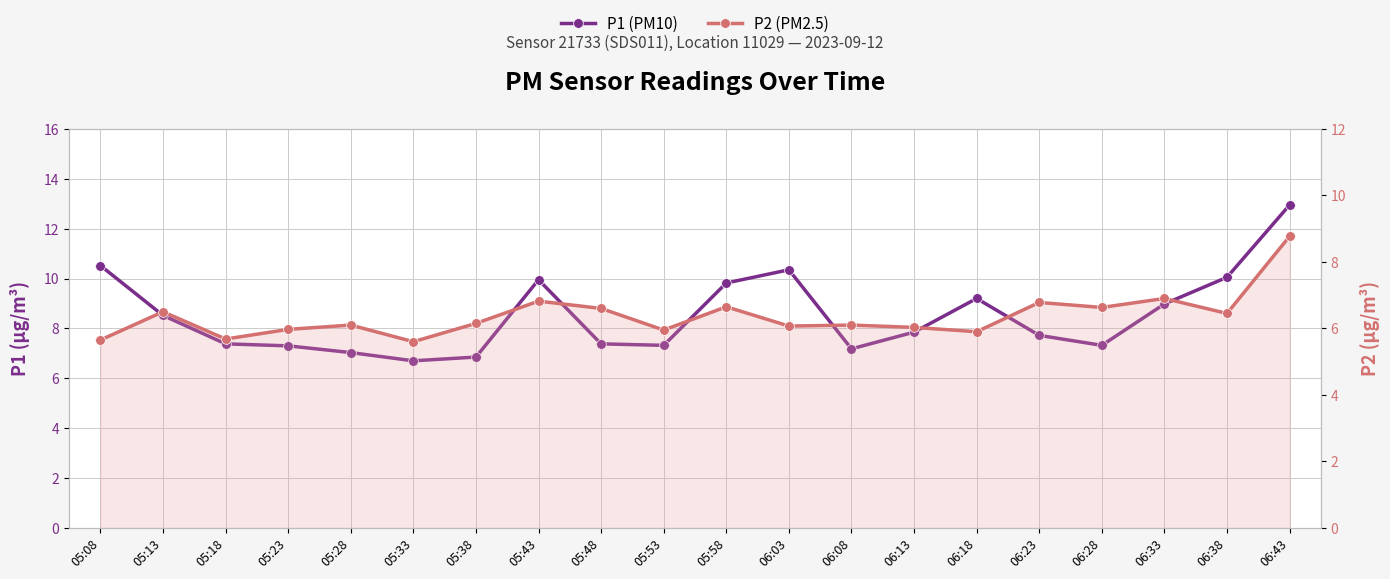

Between 05:43 and 06:33, which is larger?

05:43